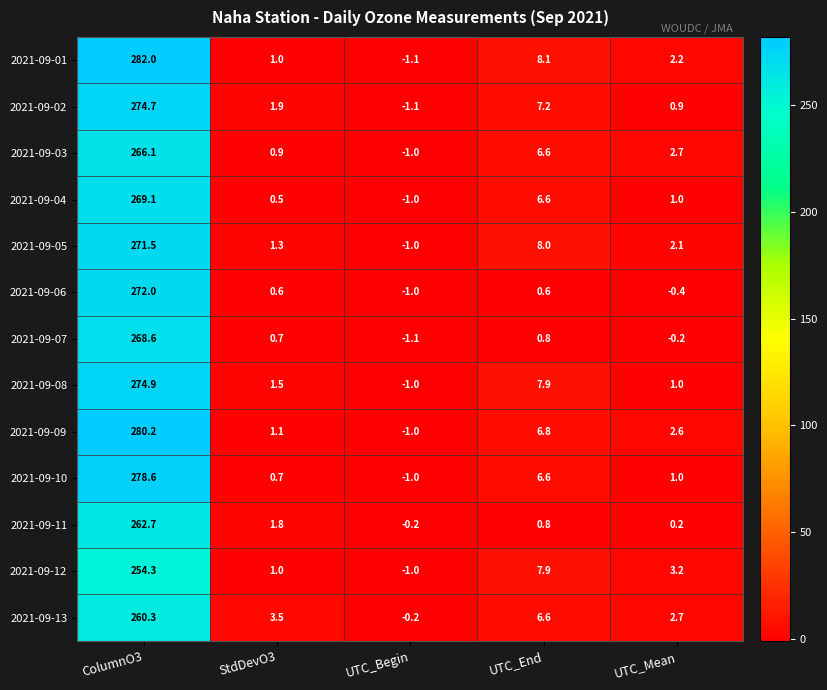

Which category has the lowest value across all series?

UTC_Begin